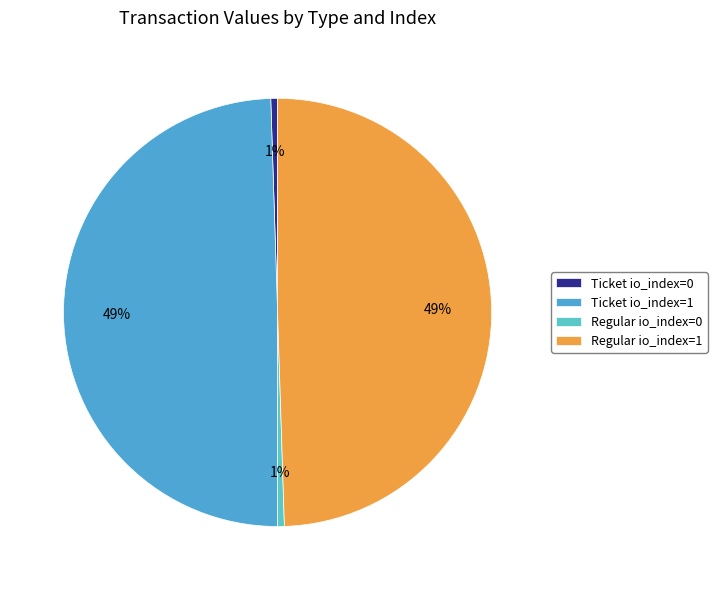

What portion of the pie excludes Ticket io_index=0?

99.5%